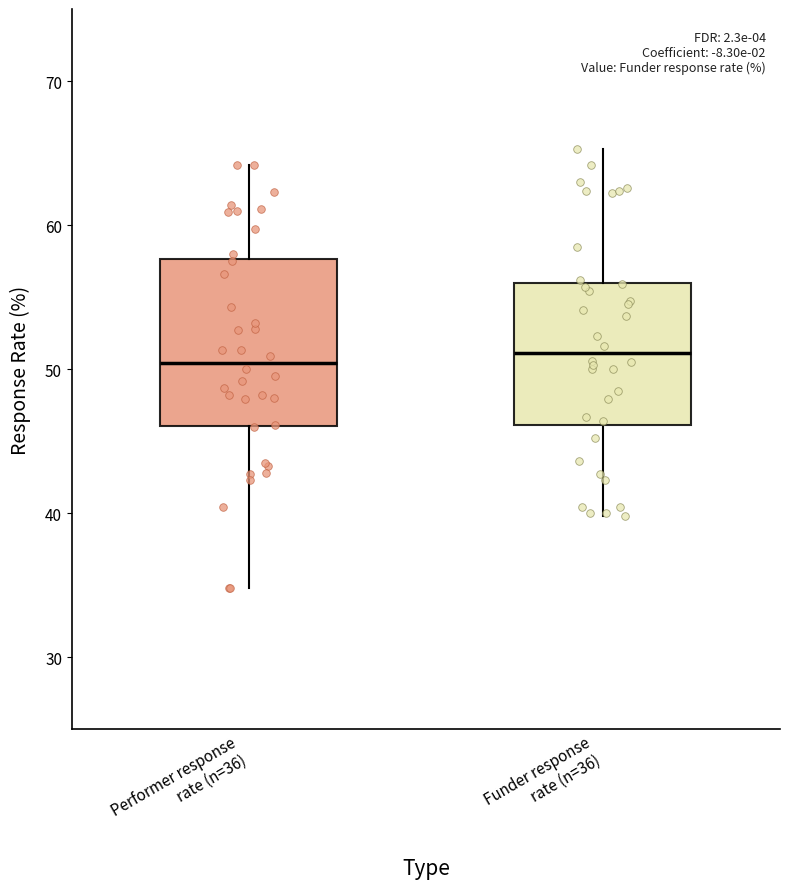

Where does the lower whisker of the box for Performer response rate (n=36) end on the y-axis? The values are not printed on the chart, so give them approximately, as read against the axis.

35